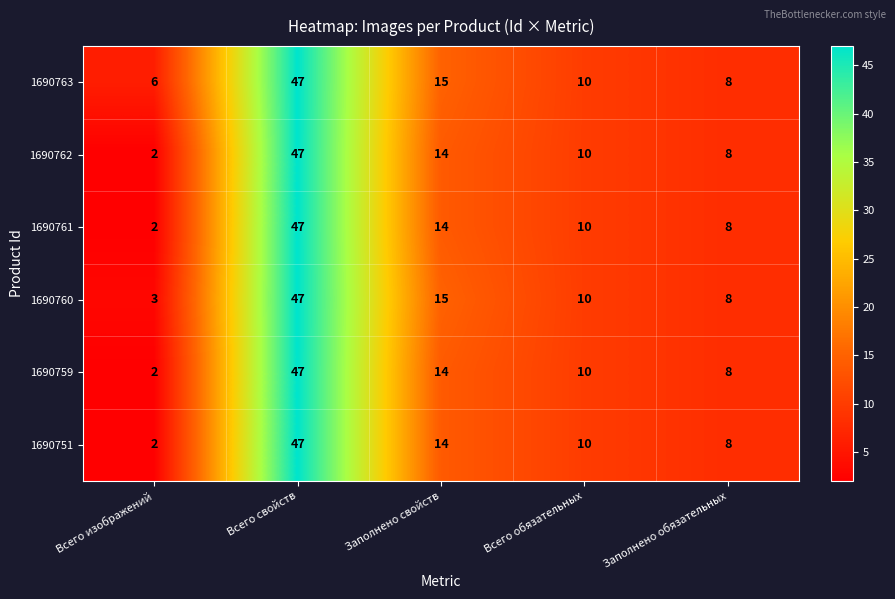

What is the difference between the second highest and minimum values in the 1690760 series?

12